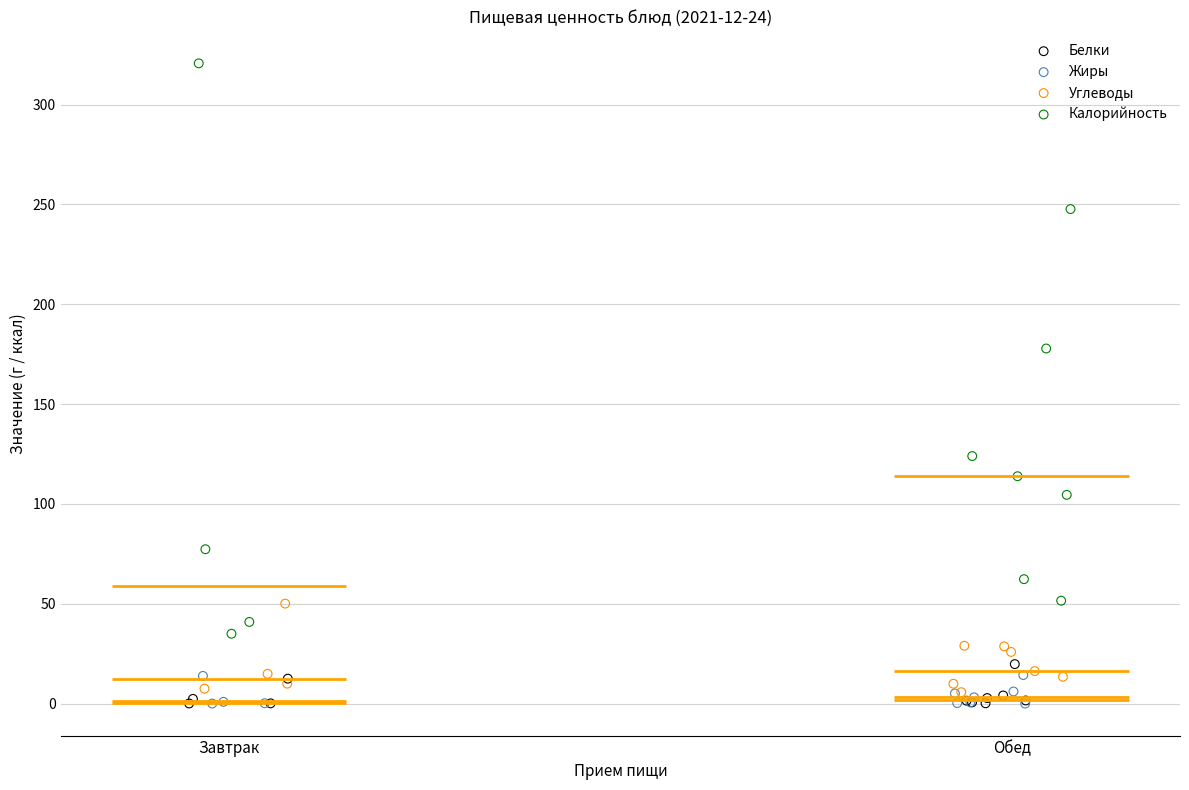

Which series has the widest spread of Y values?

Калорийность